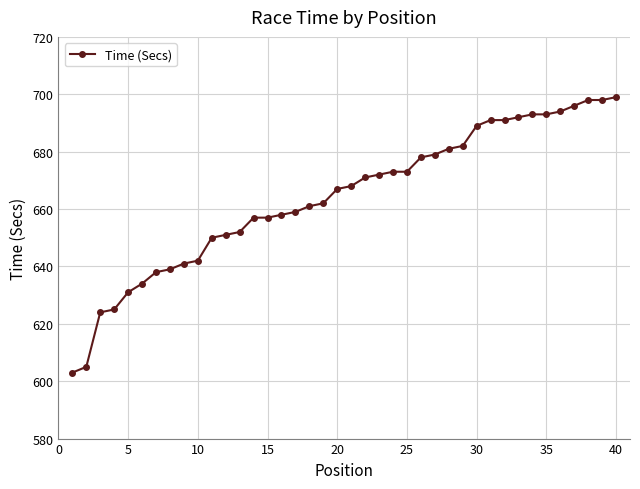

What is the average value?

664